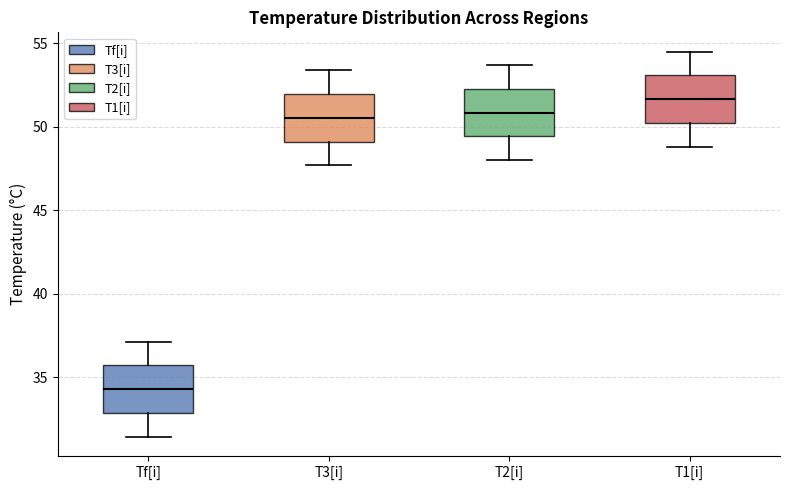

Which box has the lowest median line?

Tf[i]